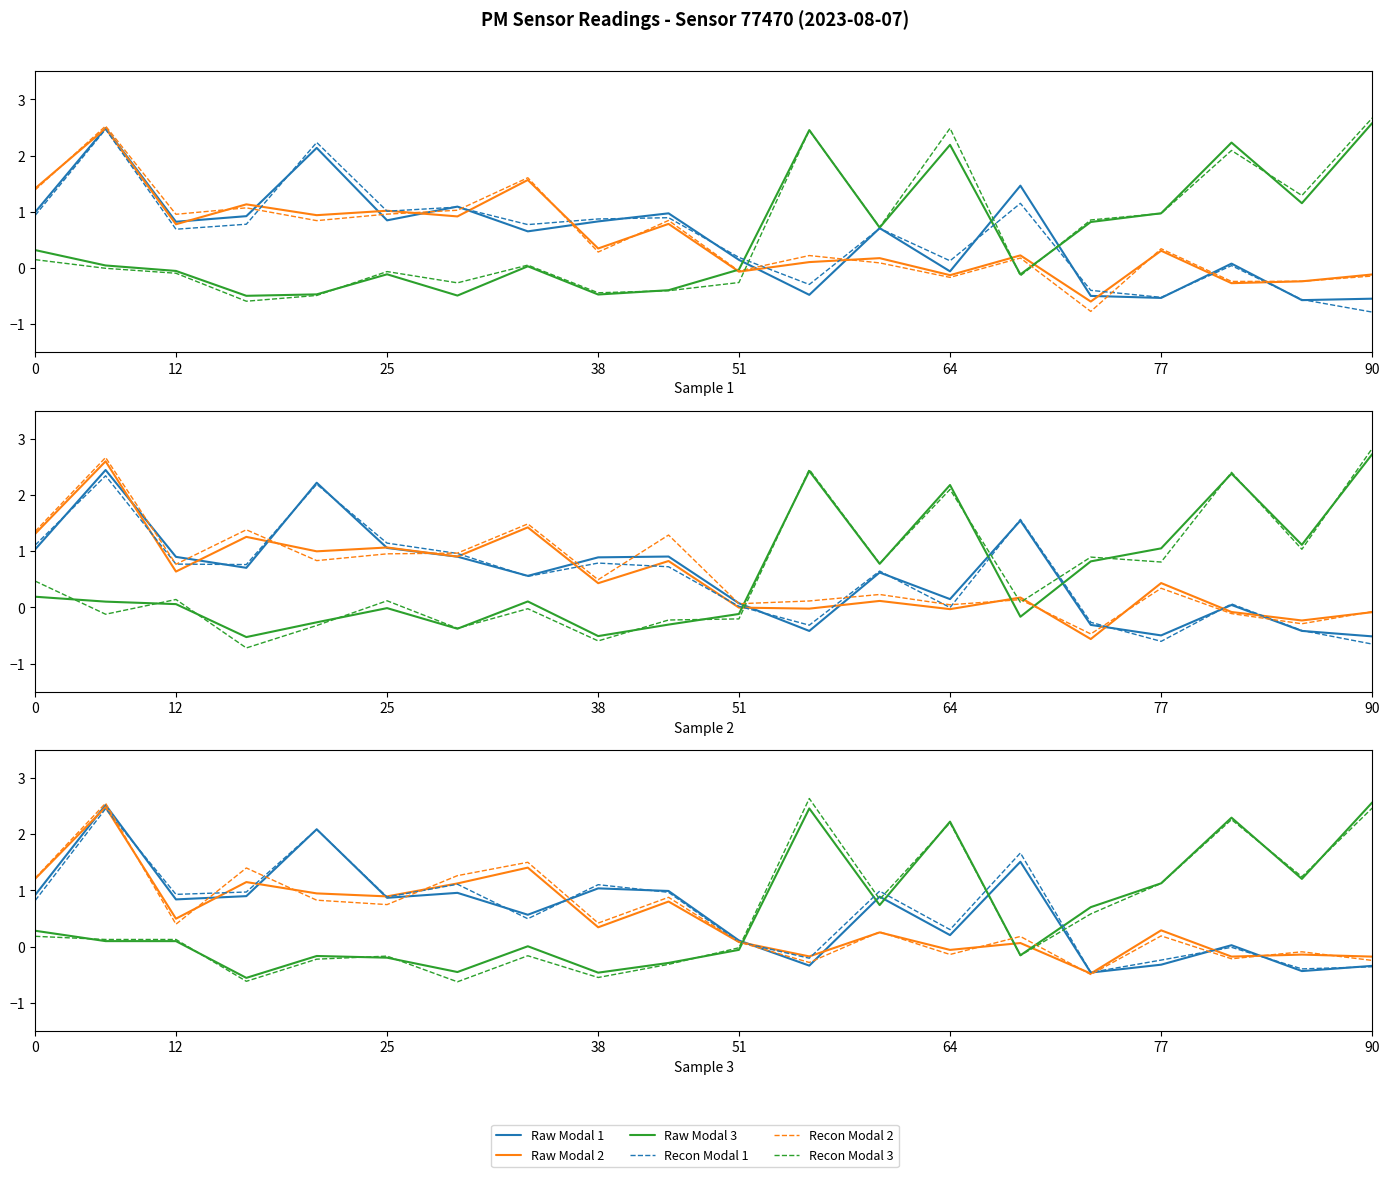

Which series changed the most between 77 and 11?

Recon Modal 3